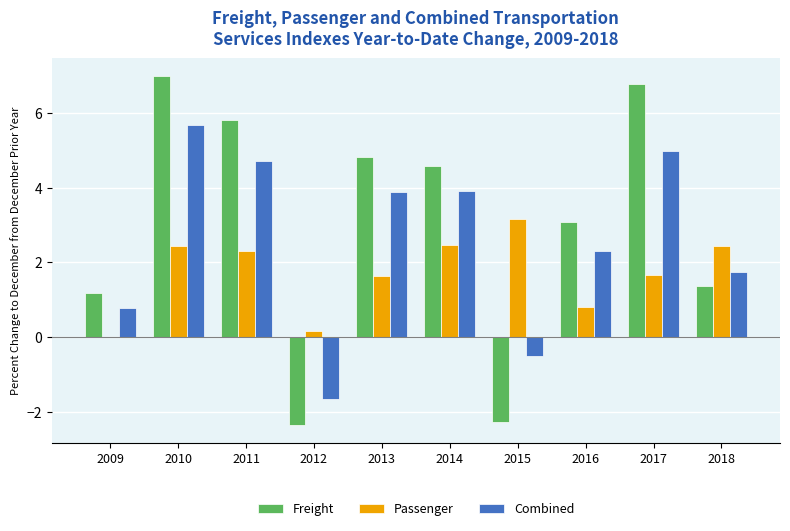

What is the sum of the Combined values at 2013 and 2011?

8.6